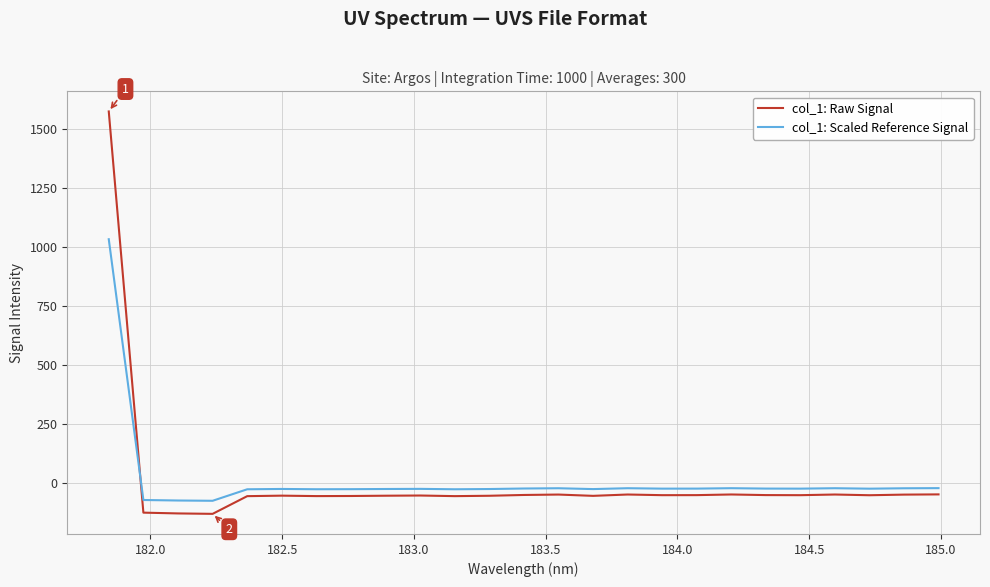

Which series ends up on top after the final intersection of col_1: Raw Signal and col_1: Scaled Reference Signal?

col_1: Scaled Reference Signal